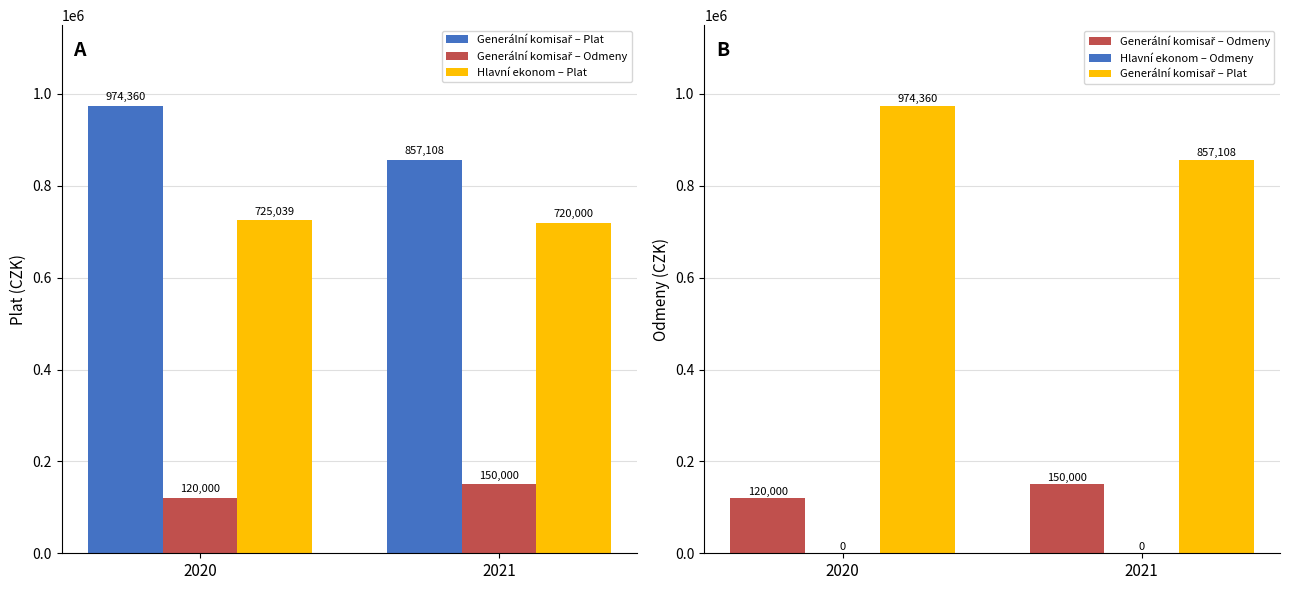

The value of Generální komisař – Odmeny at 2020 is 53340. True or false?

False